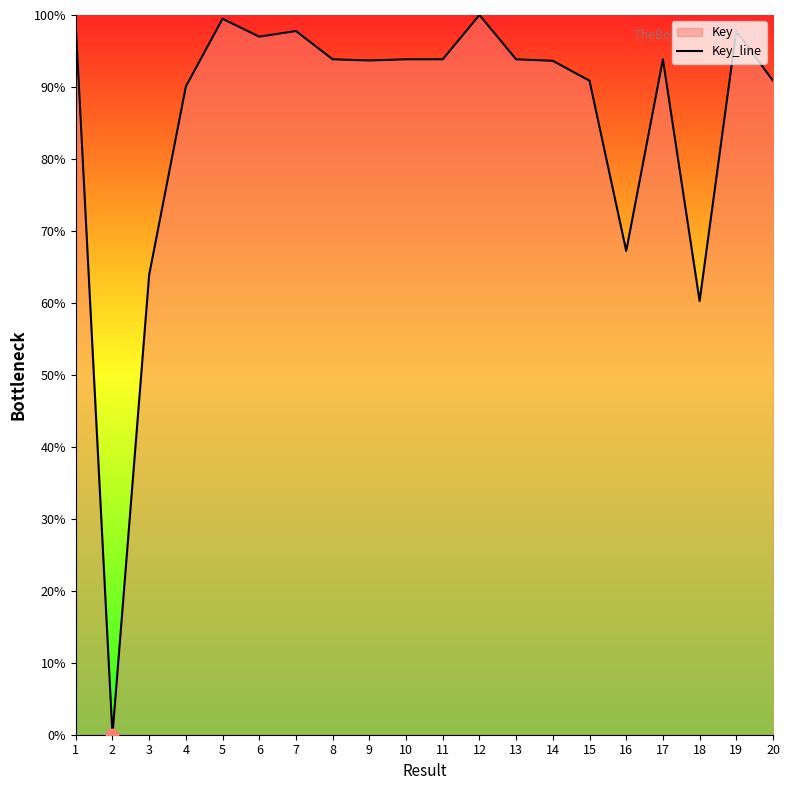

Between 6 and 20, which is larger?

6